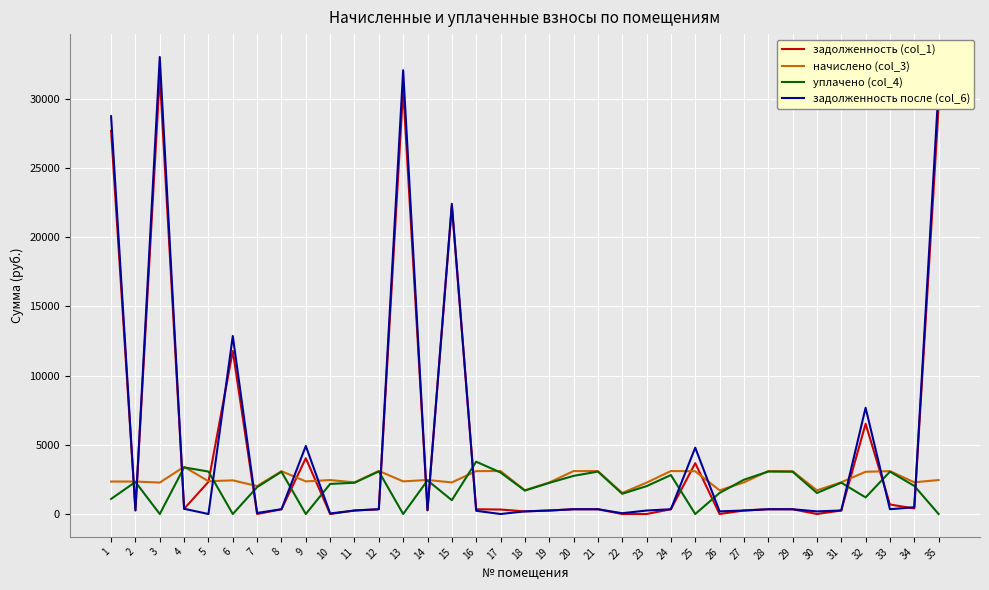

At how many categories does at least one series exceed 13954?

5